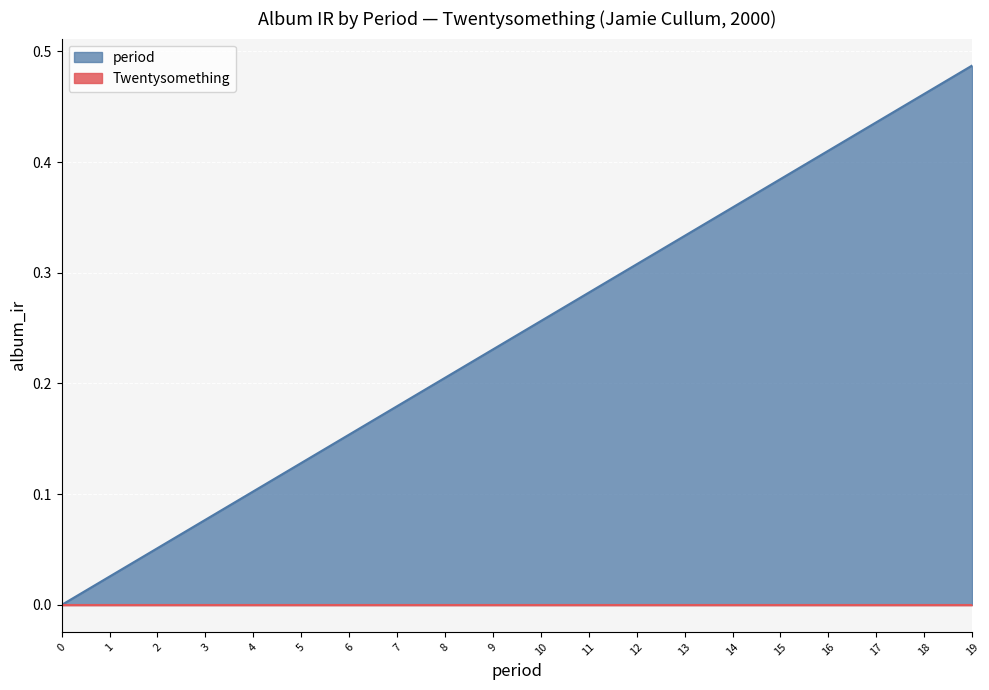

Which has a higher value, 16 or 8?

16